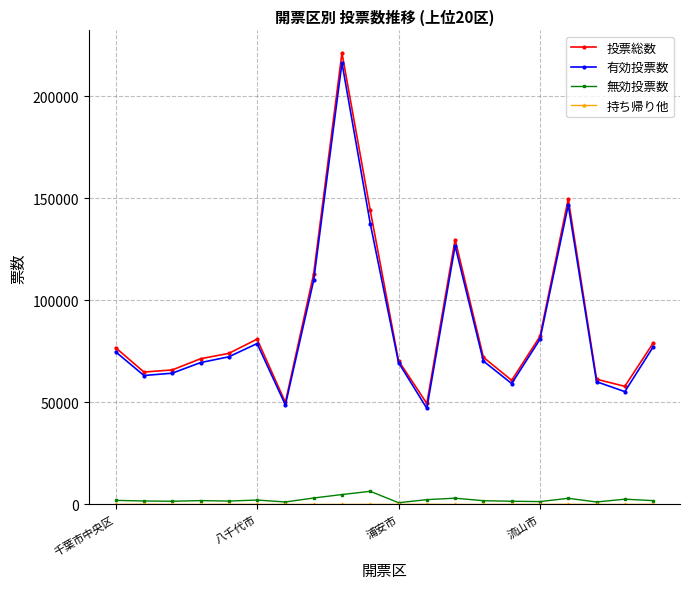

Which series has the widest spread of values?

投票総数